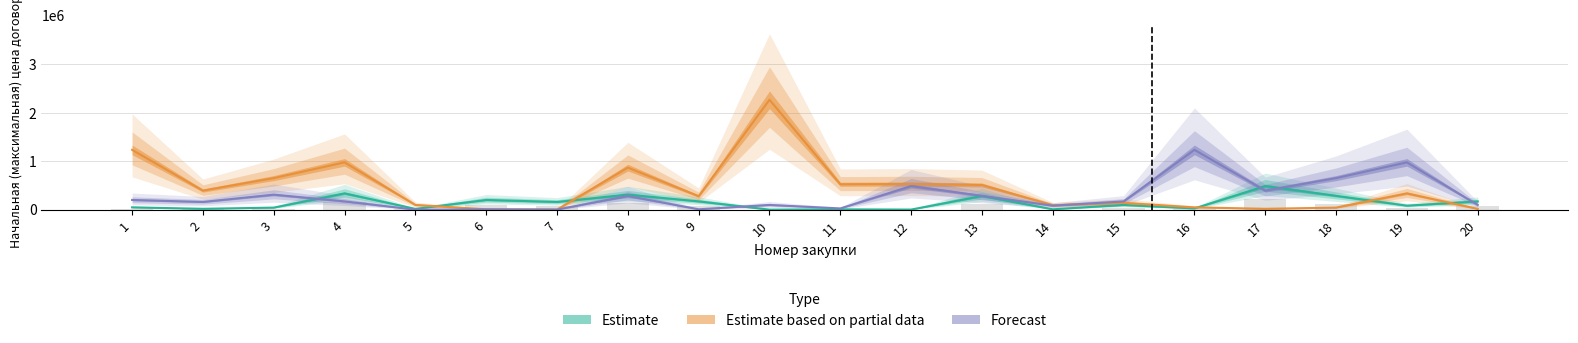

True or false: Forecast has a value of 287802.2 at 13.

True